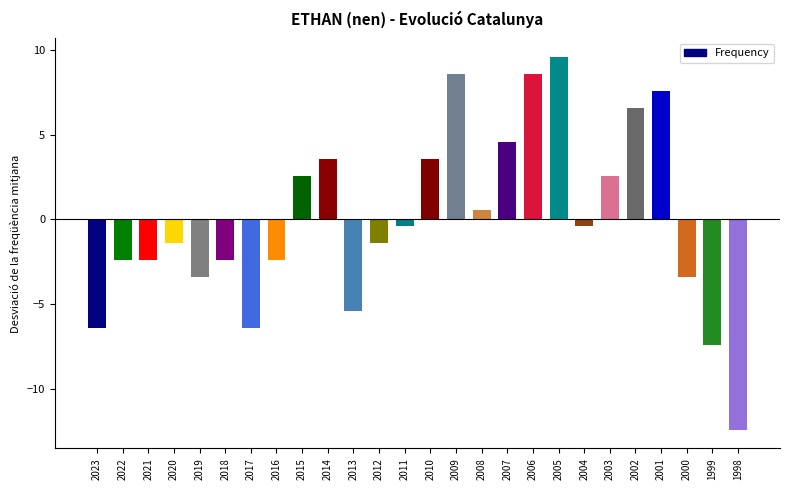

Reading right to left, extract all data points from this chart.

-12.4	-7.4	-3.4	7.6	6.6	2.6	-0.4	9.6	8.6	4.6	0.6	8.6	3.6	-0.4	-1.4	-5.4	3.6	2.6	-2.4	-6.4	-2.4	-3.4	-1.4	-2.4	-2.4	-6.4